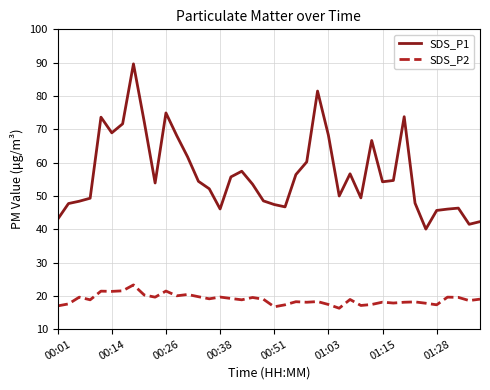

List the series in order of their peak value, highest first.

SDS_P1, SDS_P2